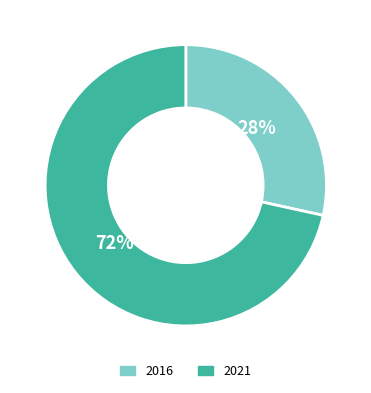

What percentage is the 2016 slice, to the nearest percent?

28%